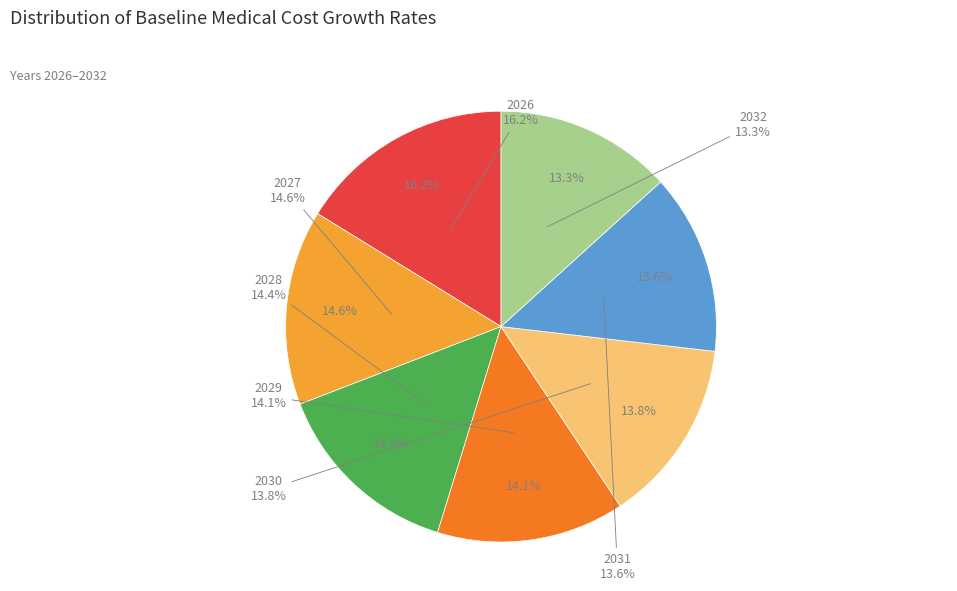

Is 2031 the majority of the pie?

No